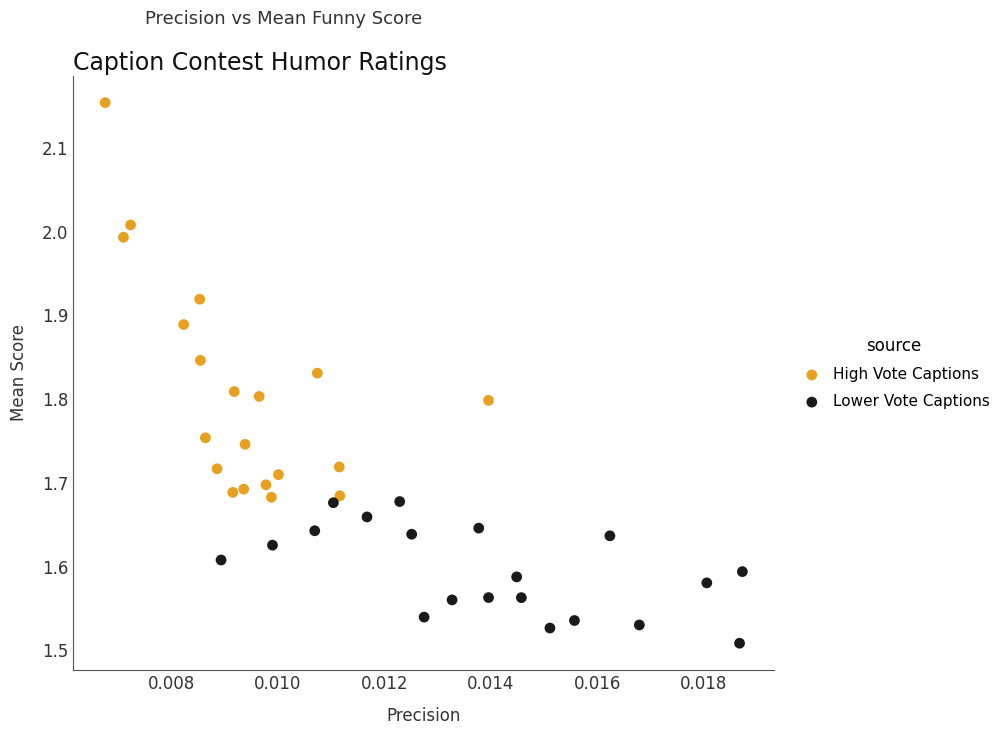

Which series reaches the minimum Y coordinate?

Lower Vote Captions